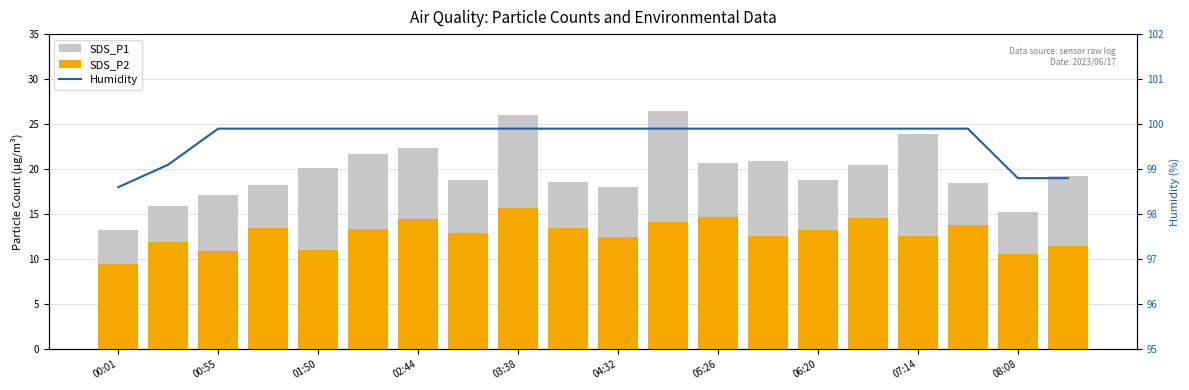

Are the bars horizontal?

No